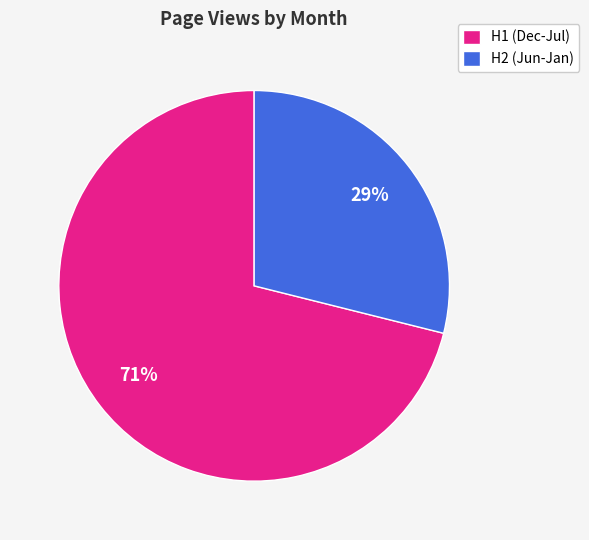

Between H1 (Dec-Jul) and H2 (Jun-Jan), which is larger?

H1 (Dec-Jul)